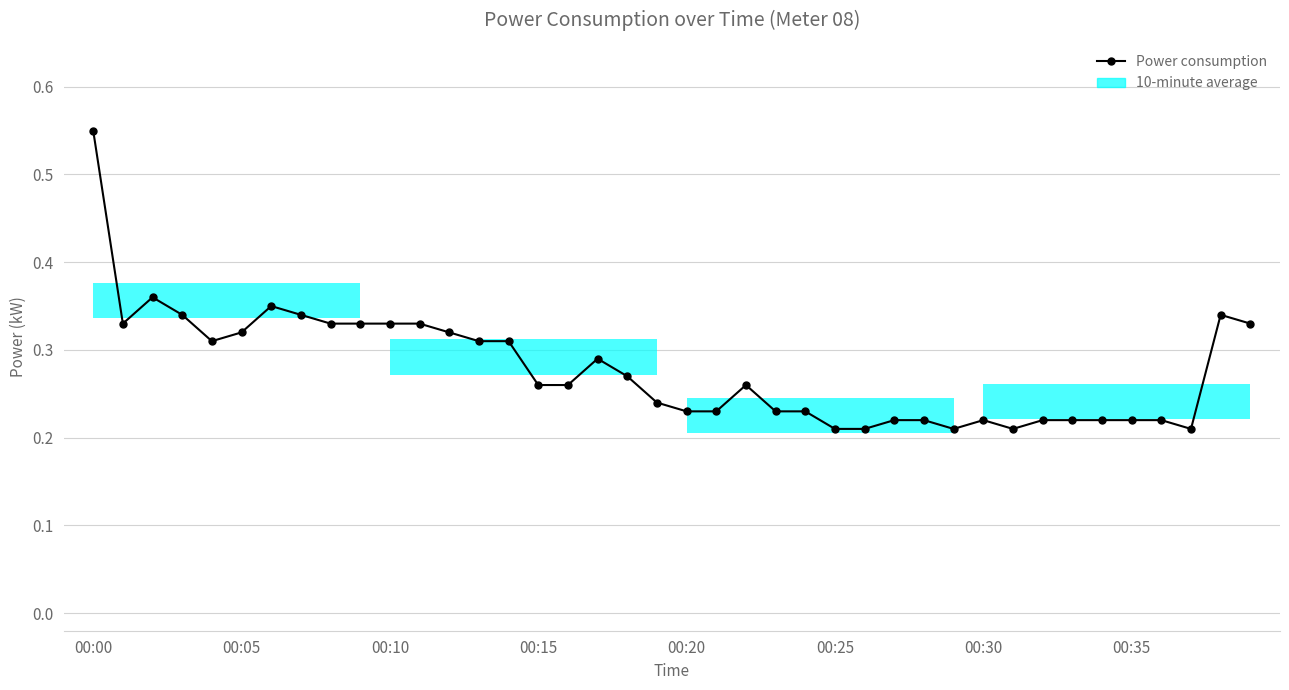

The value at 00:35 is 0.1. True or false?

False